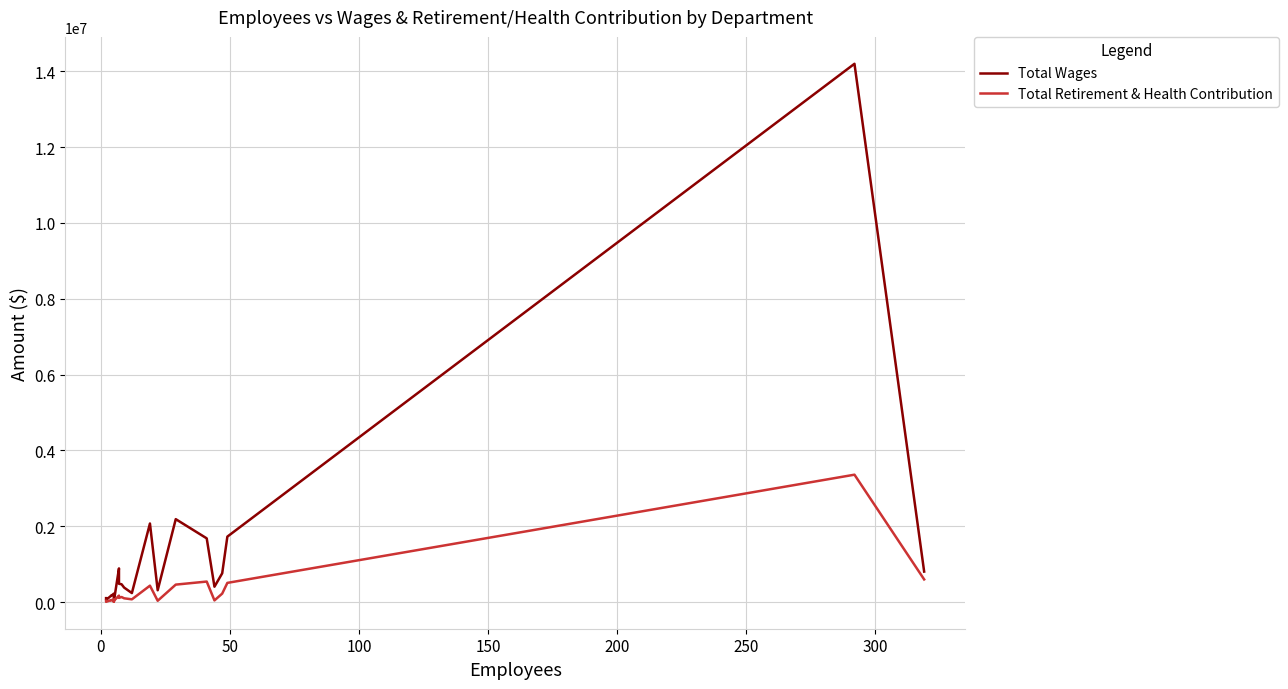

What is the average value of the Total Wages series?

1306081